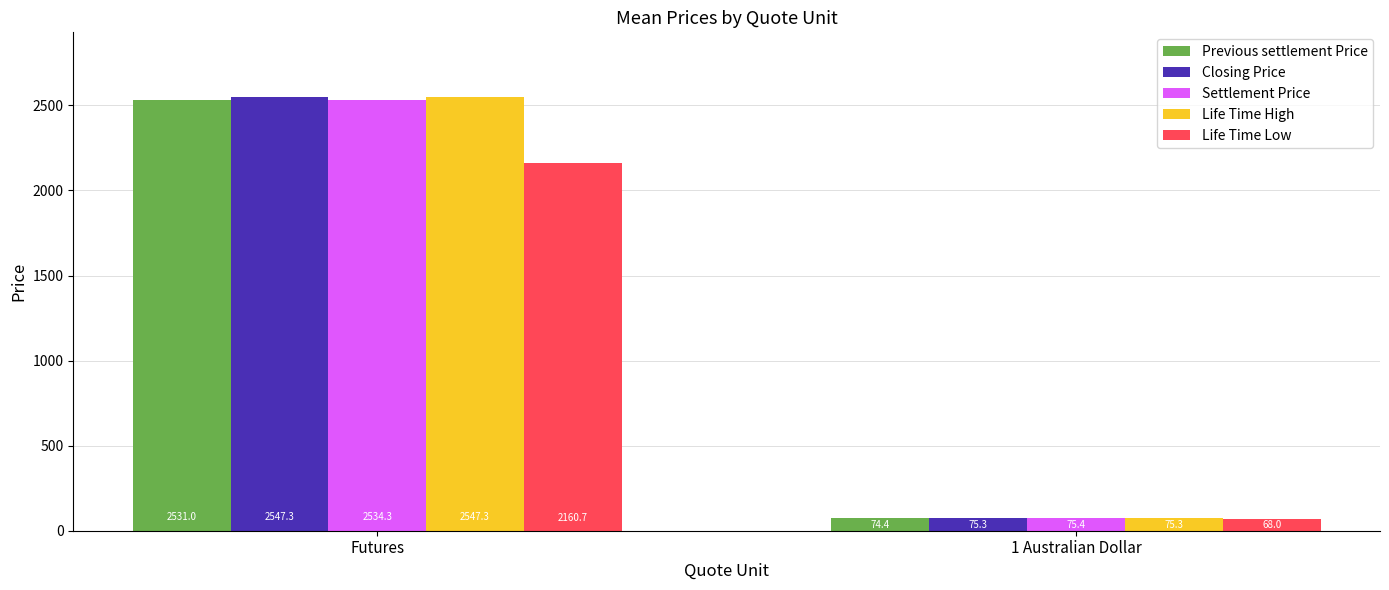

The value of Settlement Price at 1 Australian Dollar is 75.4. True or false?

True